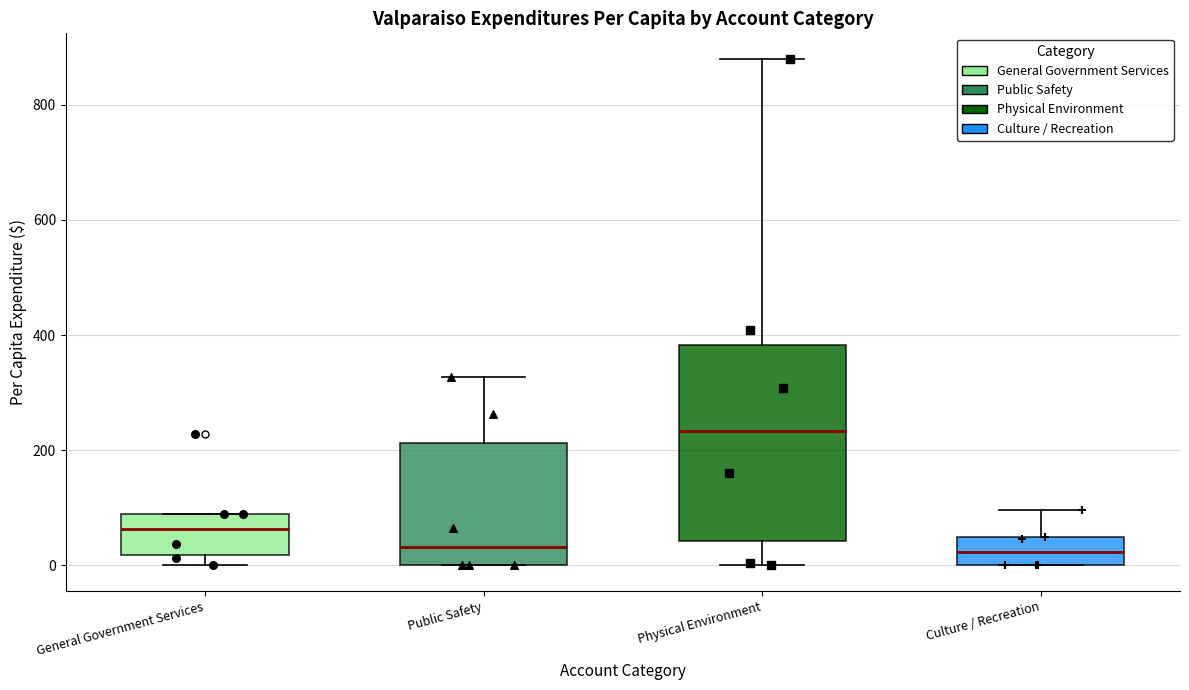

Comparing the boxes themselves (not the whiskers), which one is the tallest?

Physical Environment